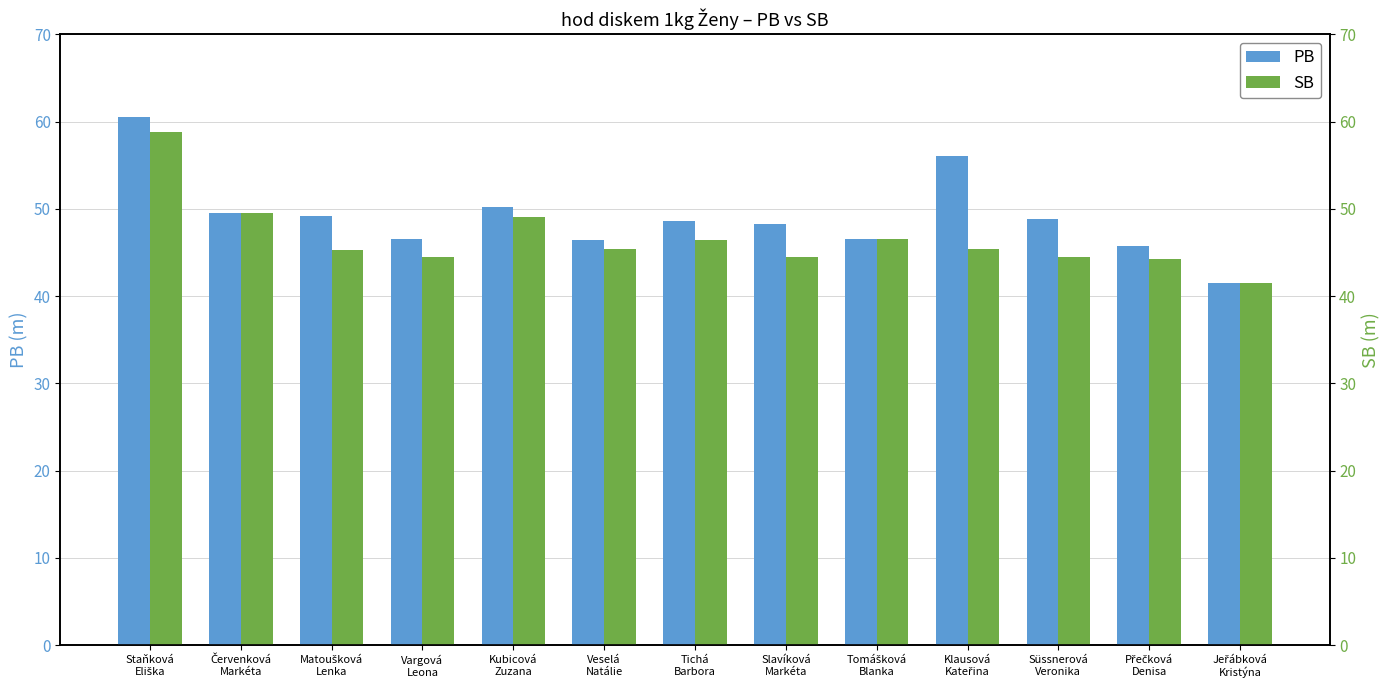

Is the value of PB at Tomášková
Blanka greater than the value of SB at Červenková
Markéta?

No